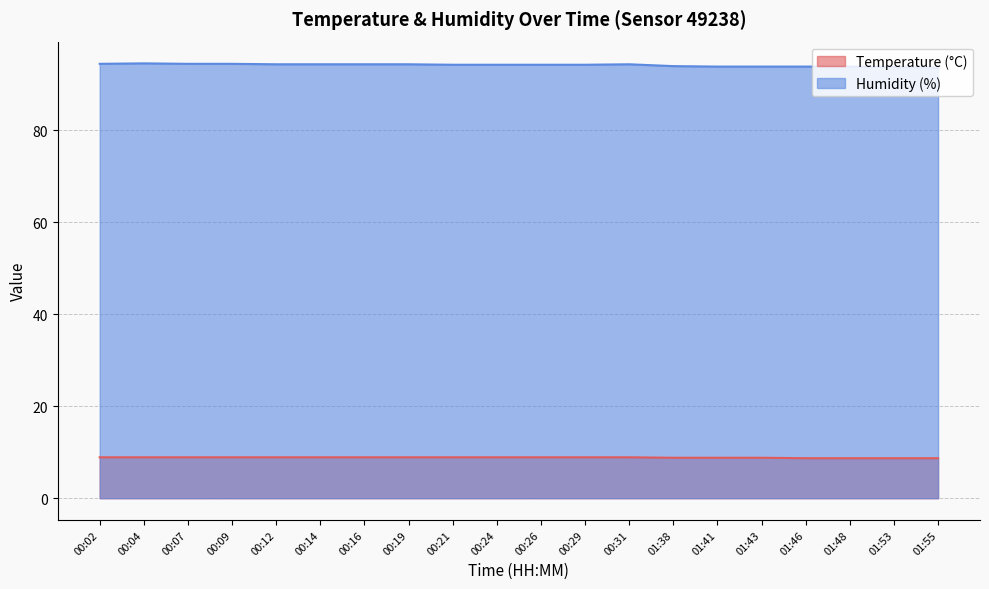

Reading left to right, extract all data points from this chart.

Temperature (°C): 00:02=8.9	00:04=8.9	00:07=8.9	00:09=8.9	00:12=8.9	00:14=8.9	00:16=8.9	00:19=8.9	00:21=8.9	00:24=8.9	00:26=8.9	00:29=8.9	00:31=8.9	01:38=8.8	01:41=8.8	01:43=8.8	01:46=8.7	01:48=8.7	01:53=8.7	01:55=8.7
Humidity (%): 00:02=94.5	00:04=94.6	00:07=94.5	00:09=94.5	00:12=94.4	00:14=94.4	00:16=94.4	00:19=94.4	00:21=94.3	00:24=94.3	00:26=94.3	00:29=94.3	00:31=94.4	01:38=94.0	01:41=93.9	01:43=93.9	01:46=93.9	01:48=93.9	01:53=93.8	01:55=93.7